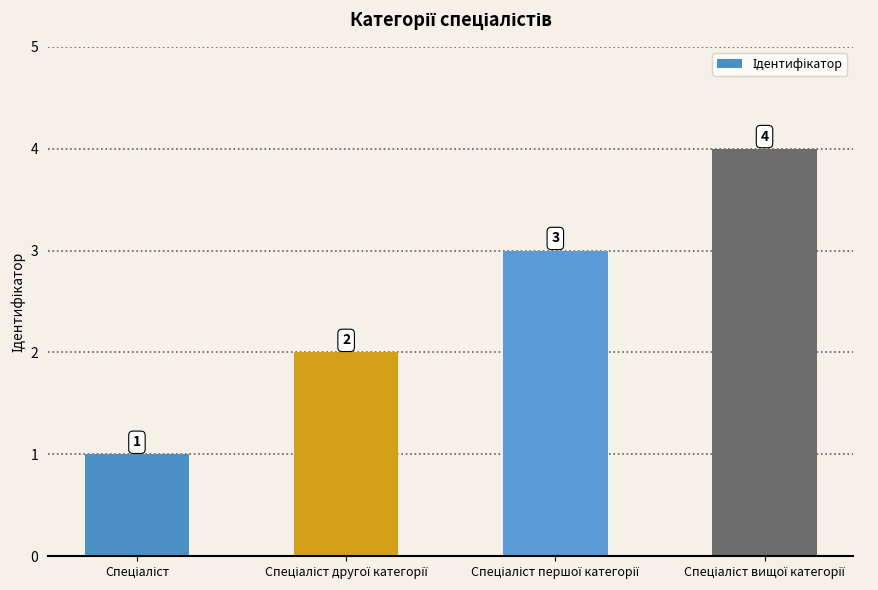

How many values are between 2 and 4?

3